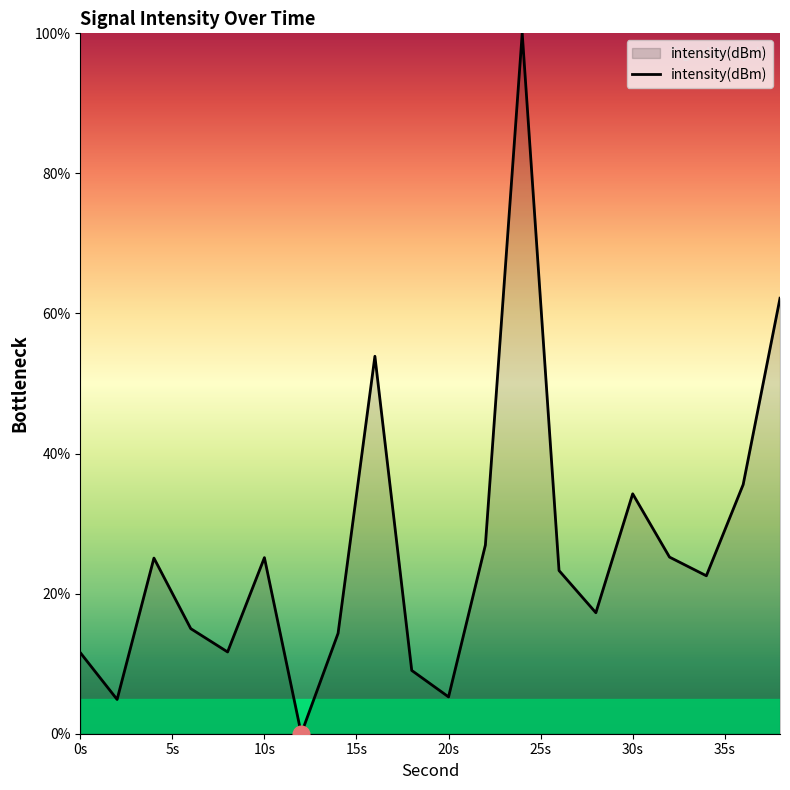

Does the chart display data point markers on the line(s)?

No